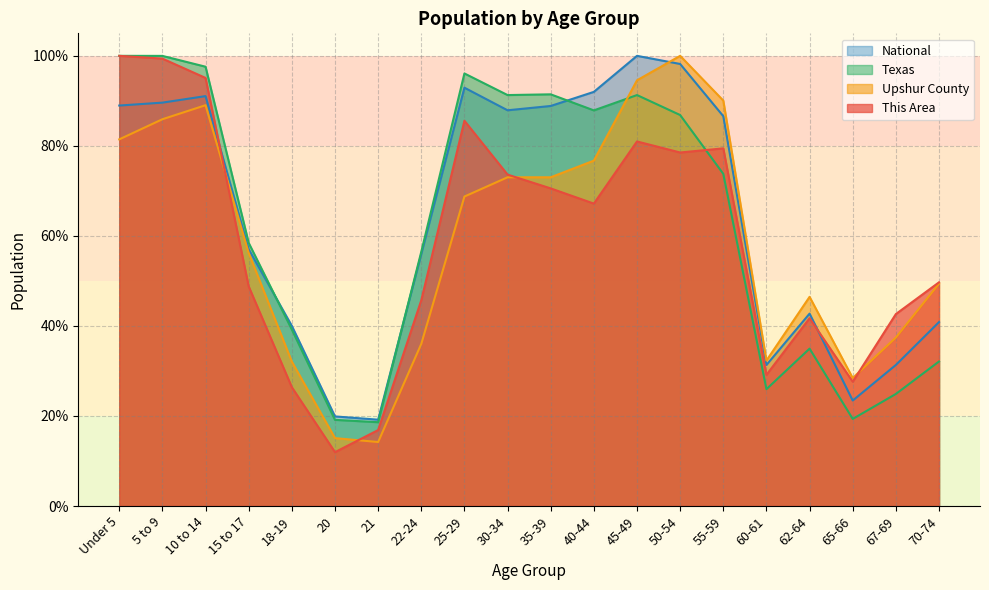

At which label does This Area reach its minimum?

20